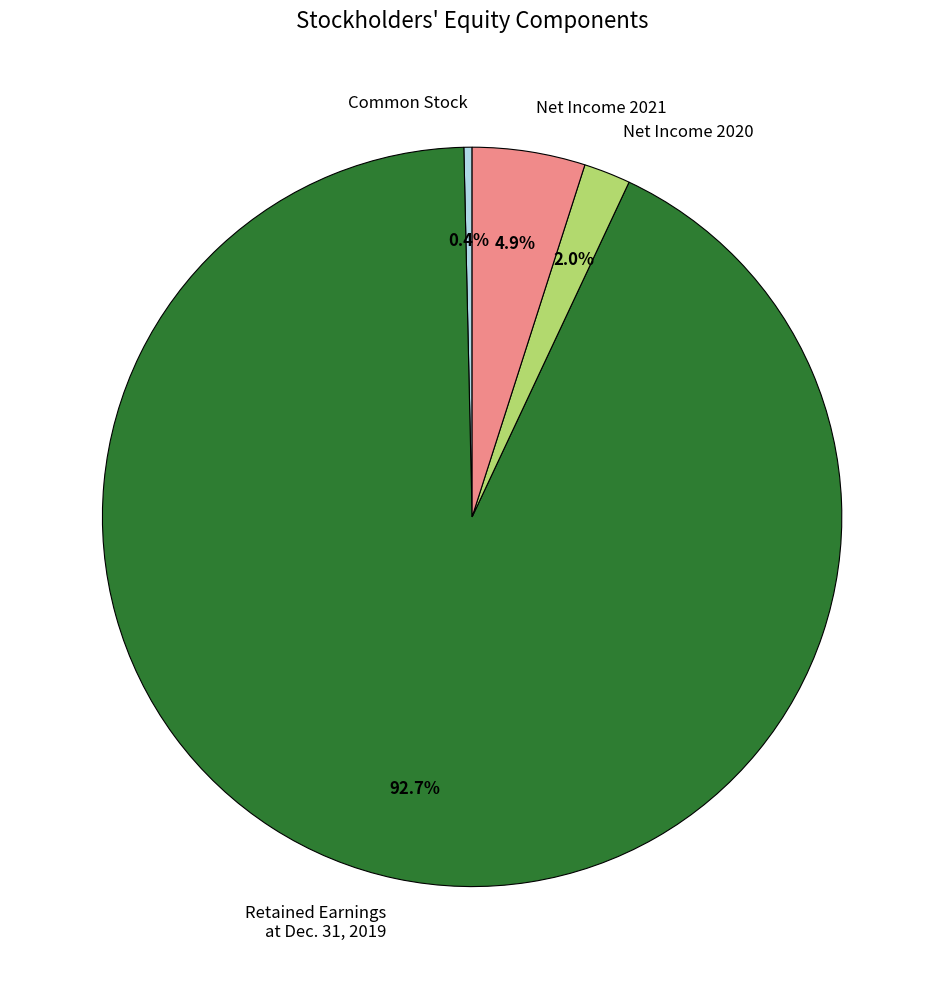

Does Retained Earnings at Dec. 31, 2019 represent more than half of the total?

Yes